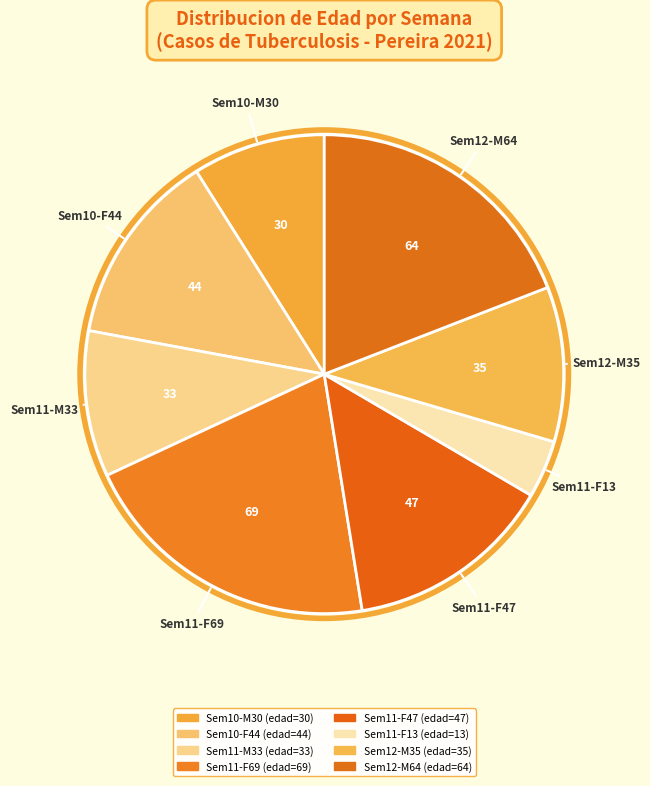

What is the largest slice in the pie chart?

Semana 11 (edad 69)